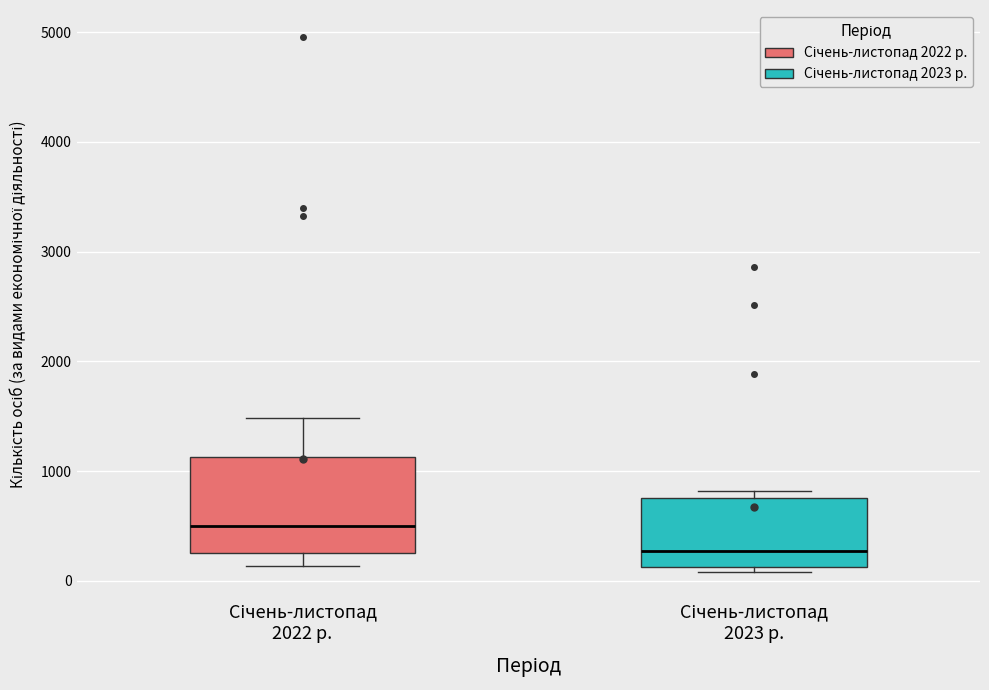

Reading left to right, read every box against the y-axis: the position of its median line, the range the box covers, and the ends of its whiskers. The values are not printed on the chart, so give them approximately, as read against the axis.

Січень-листопад 2022 р.: median 500, box 300 to 1100, whiskers 100 to 1500
Січень-листопад 2023 р.: median 300, box 100 to 800, whiskers 100 (just below the box's lower edge) to 800 (just above the box's upper edge)